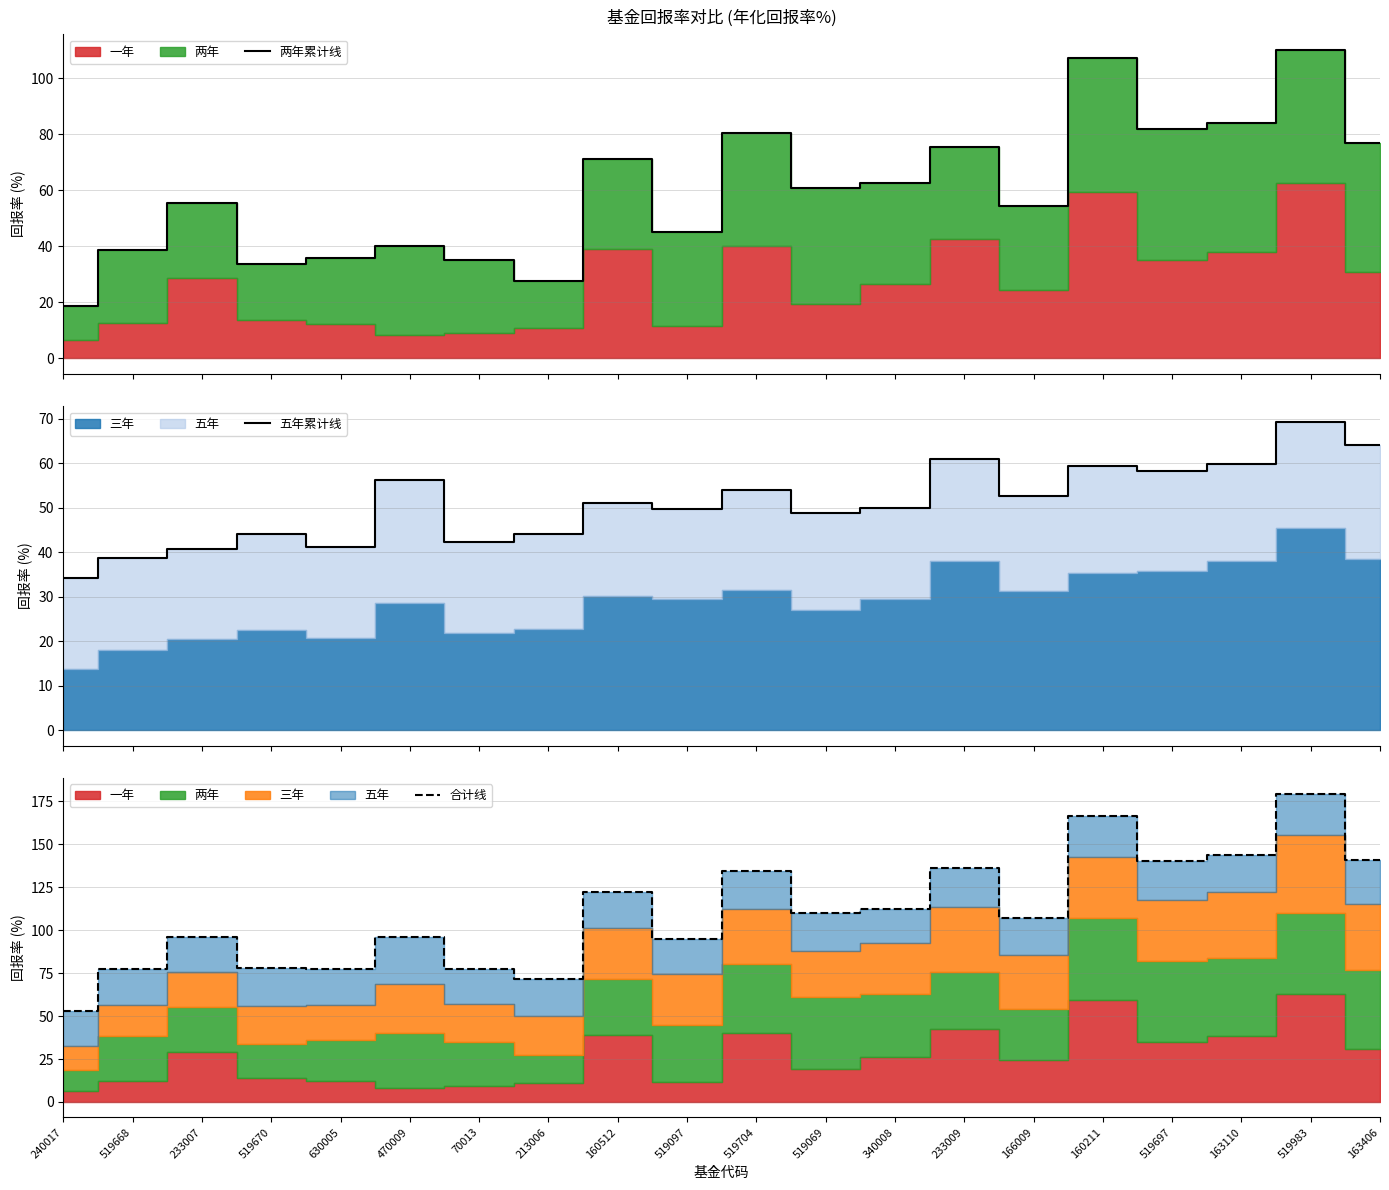

Which series changed the most between 70013 and 160211?

合计线